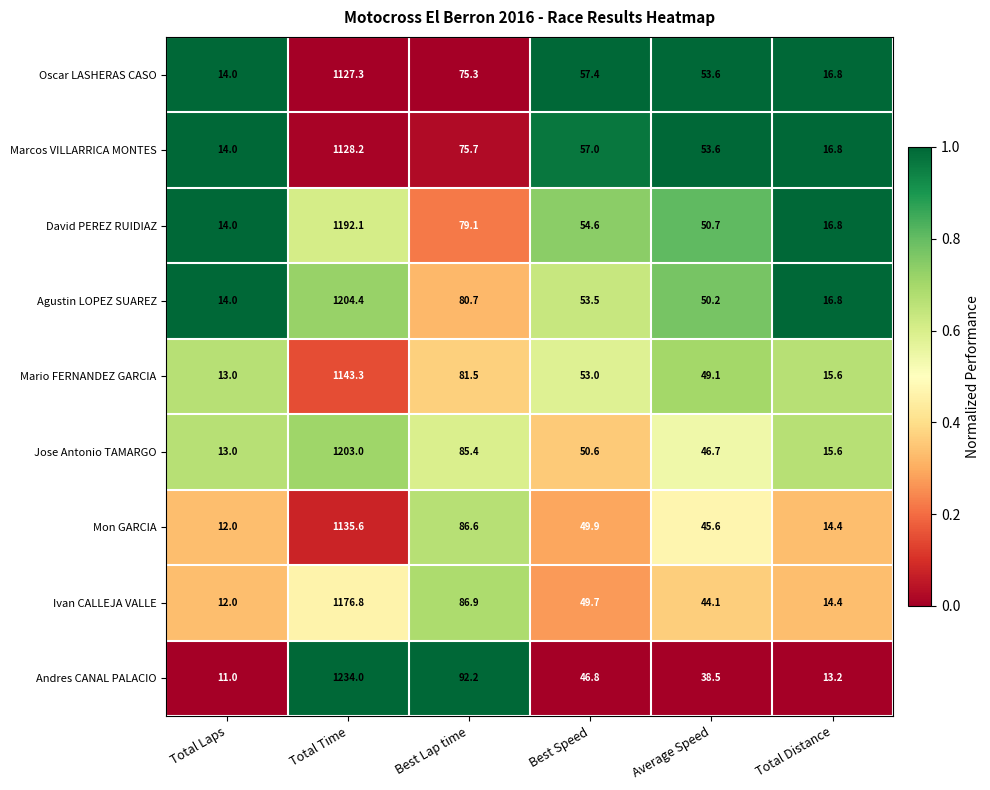

Which category has the lowest value across all series?

Total Laps